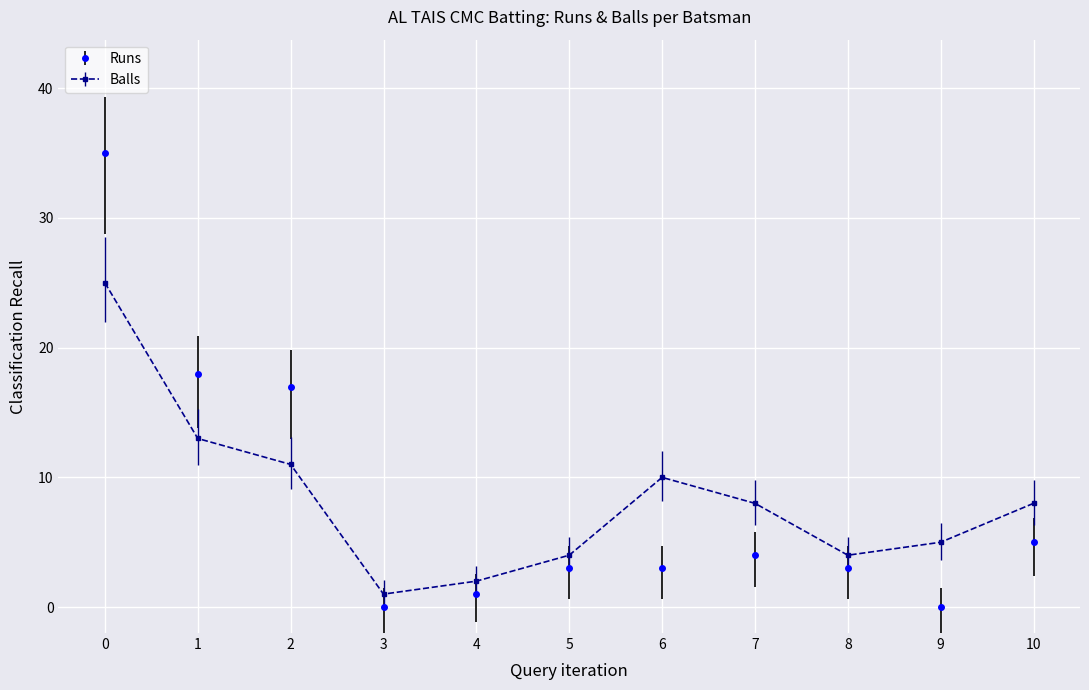

True or false: Runs and Balls cross at least once.

True